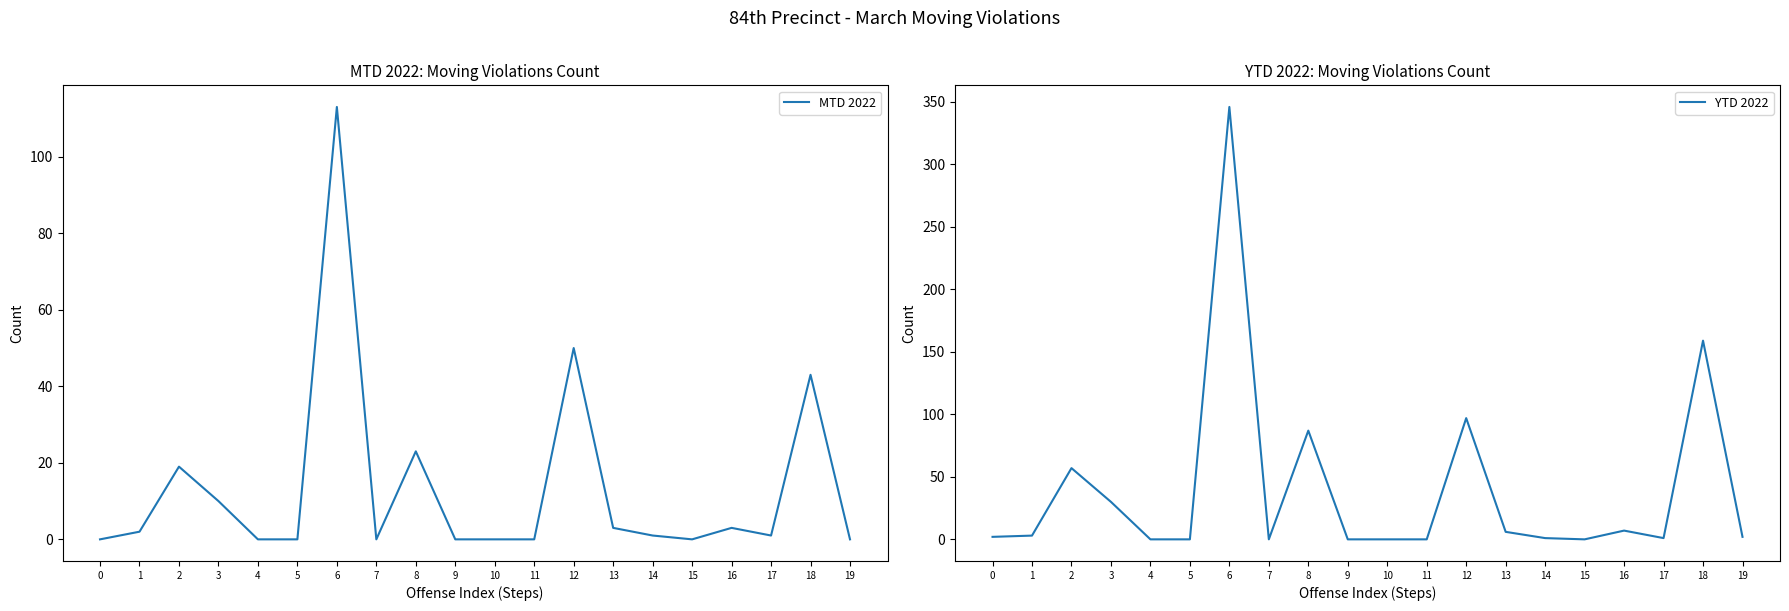

True or false: MTD 2022 has a value of 43 at 18.

True